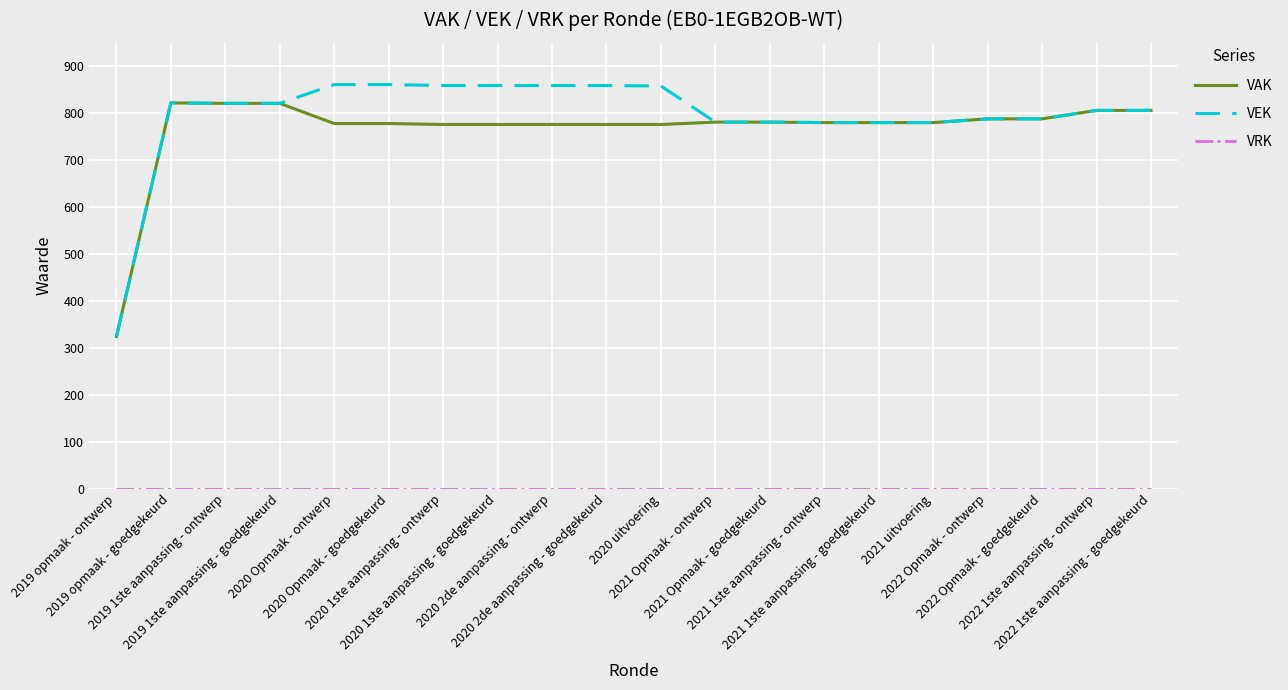

Which series has the largest range (max minus min)?

VEK